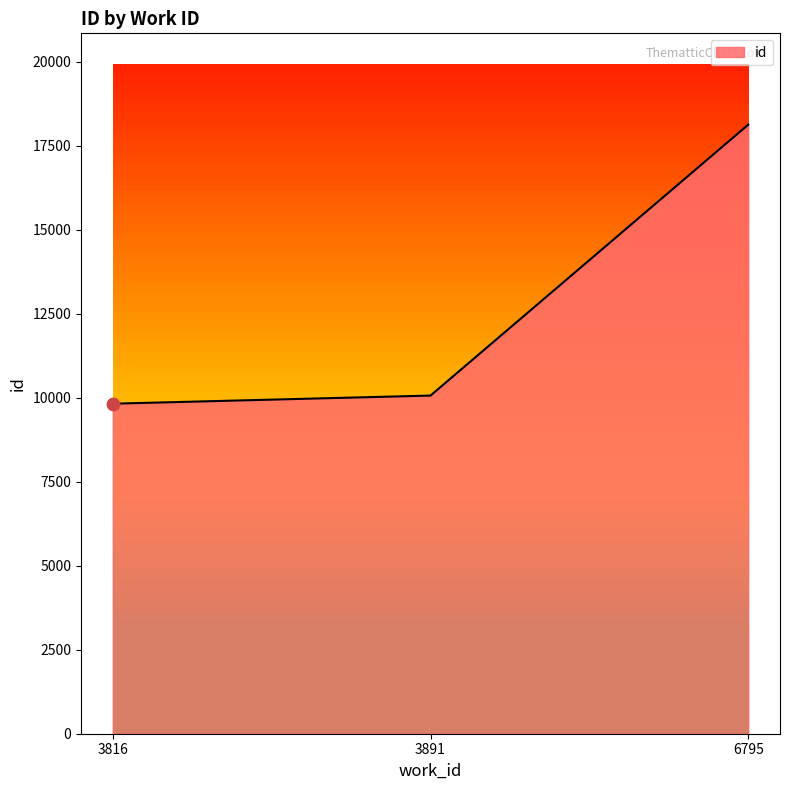

Between 6795 and 3891, which is larger?

6795